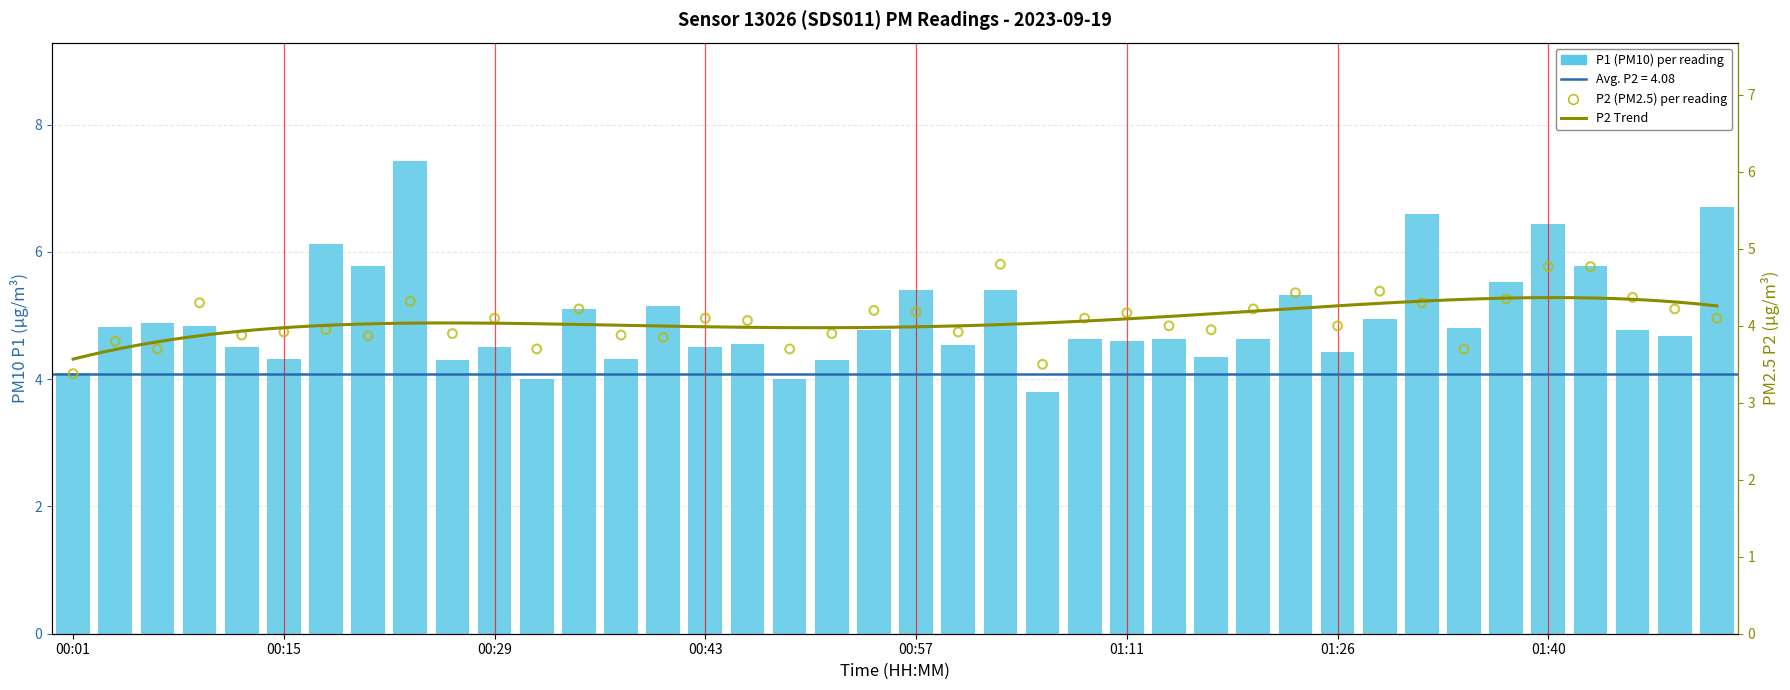

At which category is the sum across all series the highest?

00:24